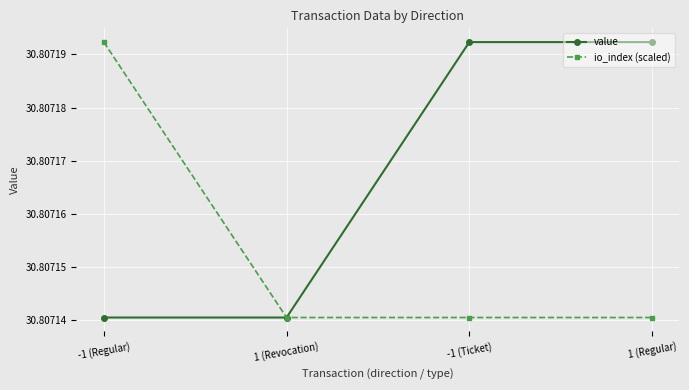

At -1 (Ticket), list the series in order from largest to smallest.

value, io_index (scaled)